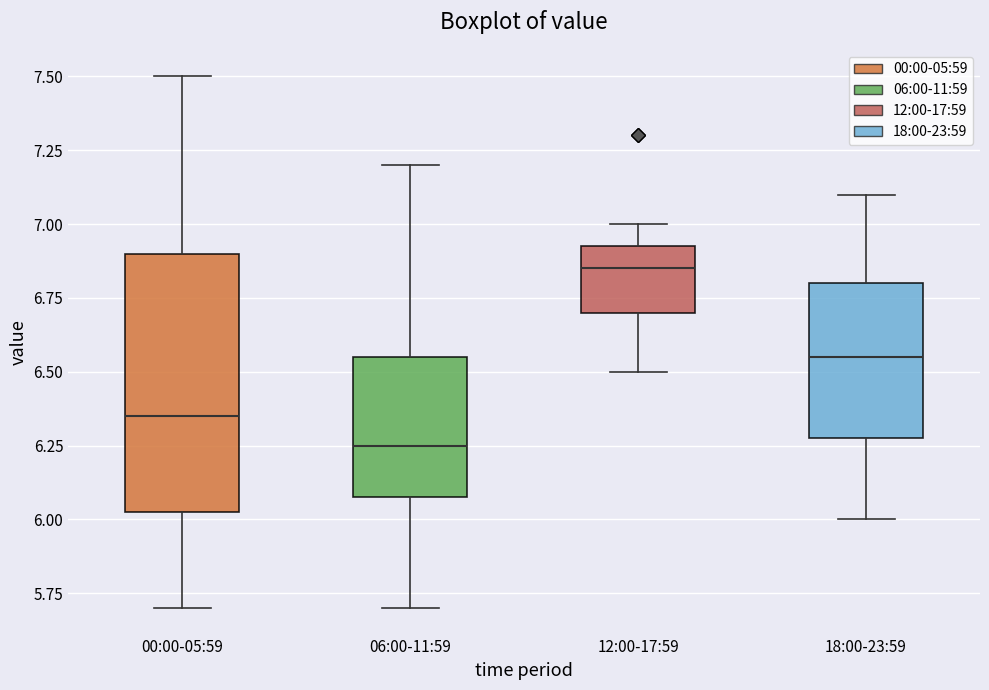

Reading left to right, transcribe this box plot: for each box, give where its median line is, the range the box spans, and where its two whiskers end, as read against the y-axis. The values are not printed on the chart, so give them approximately, as read against the axis.

00:00-05:59: median 6.35, box 6.05 to 6.90, whiskers 5.70 to 7.50
06:00-11:59: median 6.25, box 6.10 to 6.55, whiskers 5.70 to 7.20
12:00-17:59: median 6.85, box 6.70 to 6.95, whiskers 6.50 to 7.00
18:00-23:59: median 6.55, box 6.30 to 6.80, whiskers 6.00 to 7.10